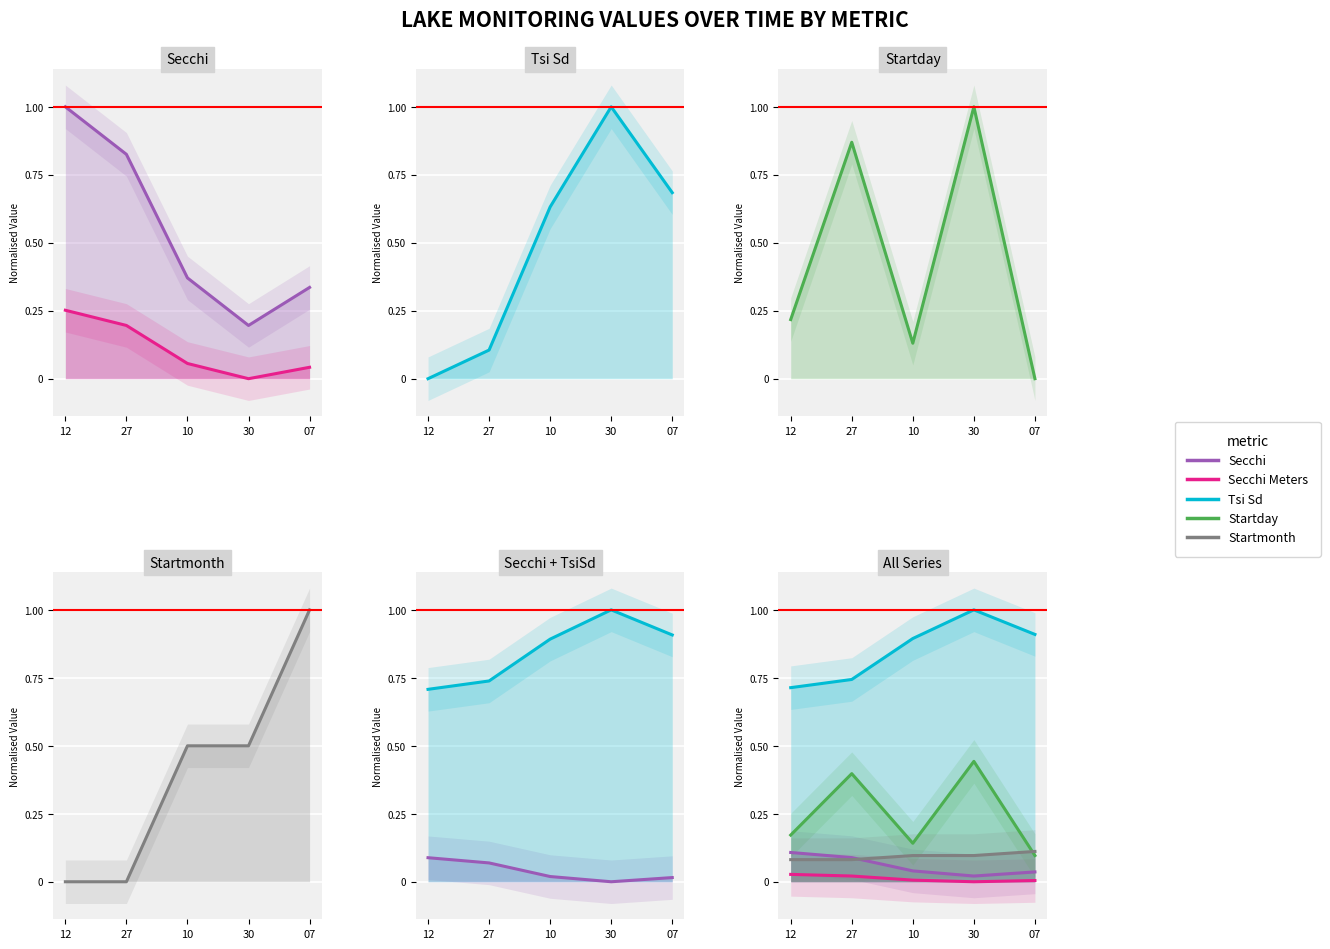

What is the value of the Startmonth point at the 3rd from the left?

0.1